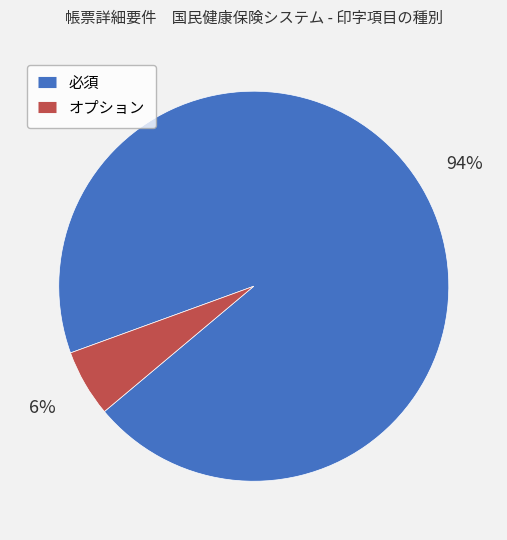

True or false: オプション accounts for 6% of the total.

True